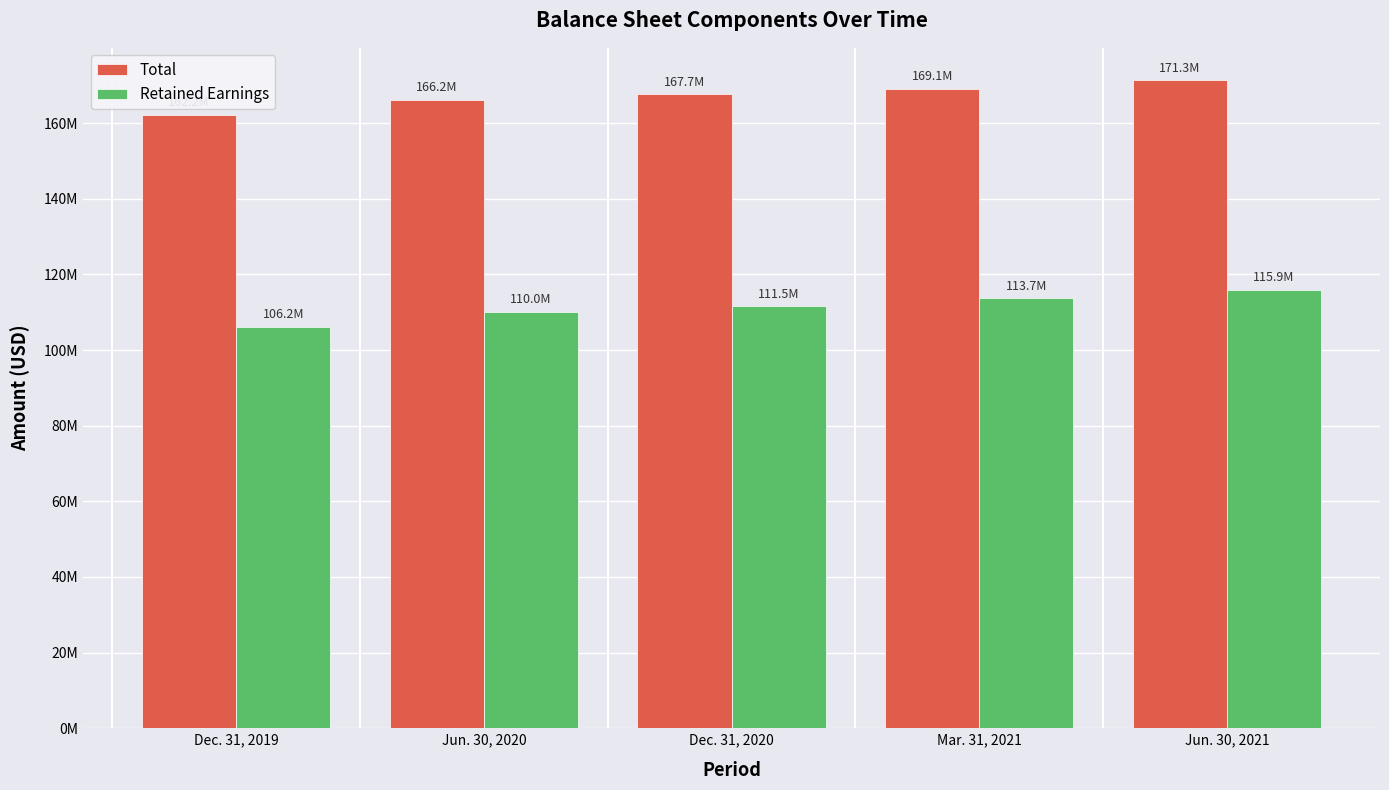

Is the value of Total at Jun. 30, 2021 greater than the value of Retained Earnings at Mar. 31, 2021?

Yes